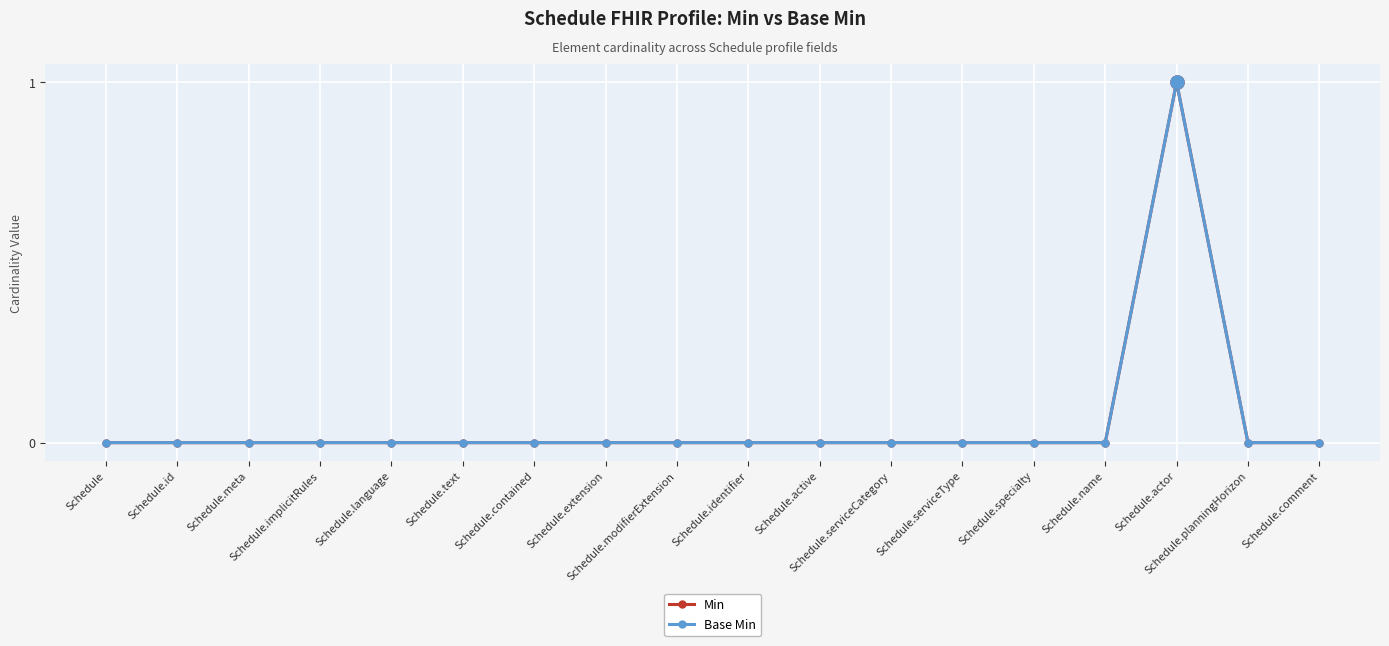

Is this an area chart (filled region under the line)?

No